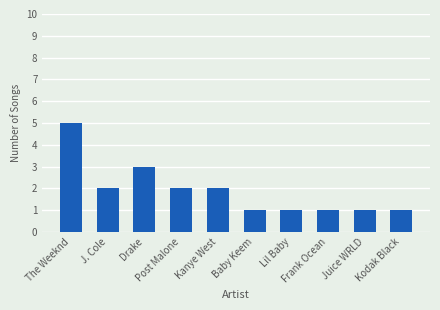

What is the label of the 7th bar from the right?

Post Malone